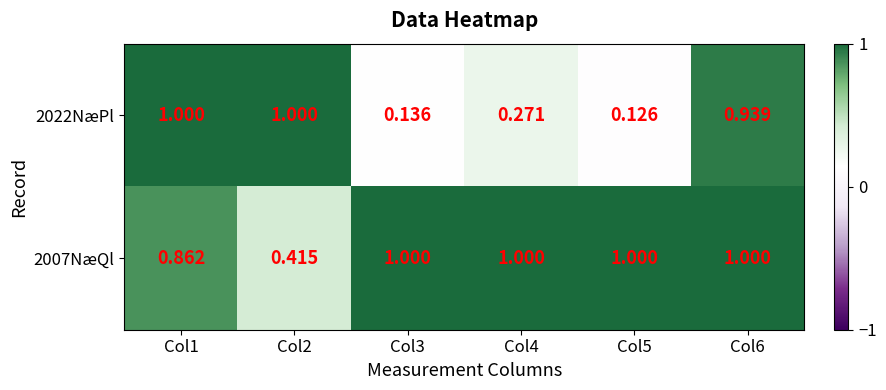

Is the value of 2007NæQl at Col6 greater than the value of 2022NæPl at Col6?

Yes